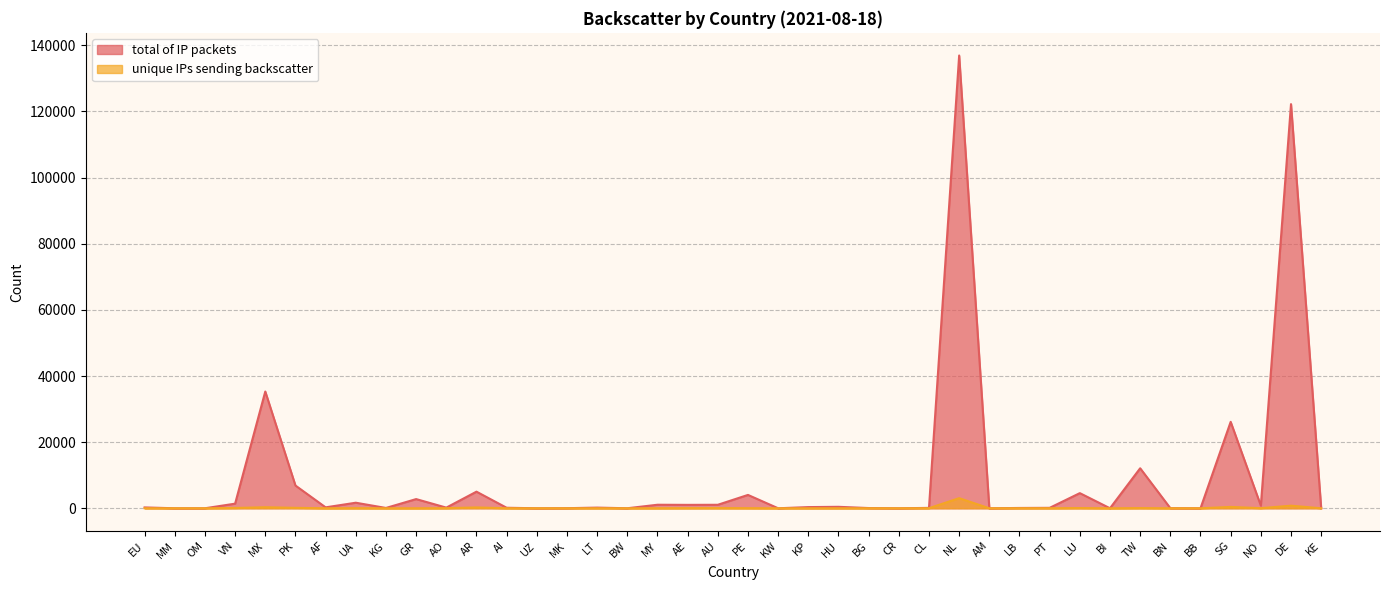

True or false: total of IP packets has more than 2 points higher than both neighbors.

True